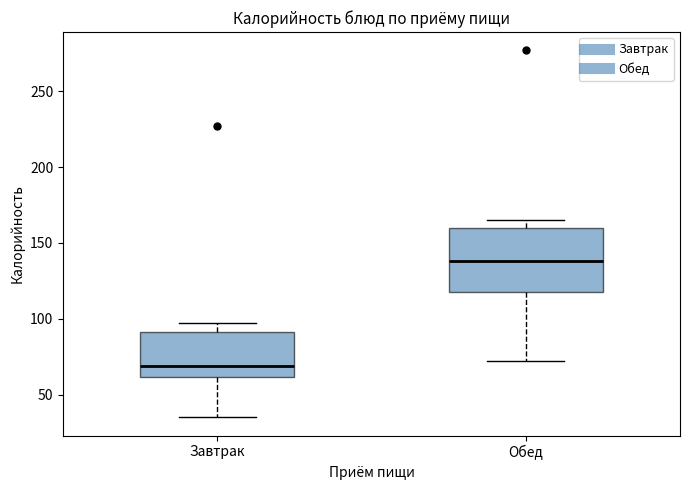

Which box's median line is the highest?

Обед